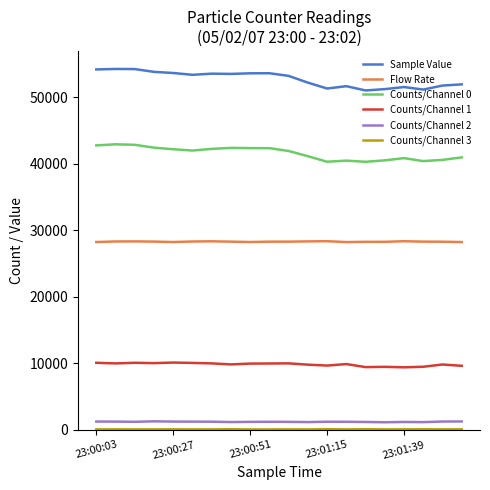

What is the maximum value shown in the chart?

54293.0